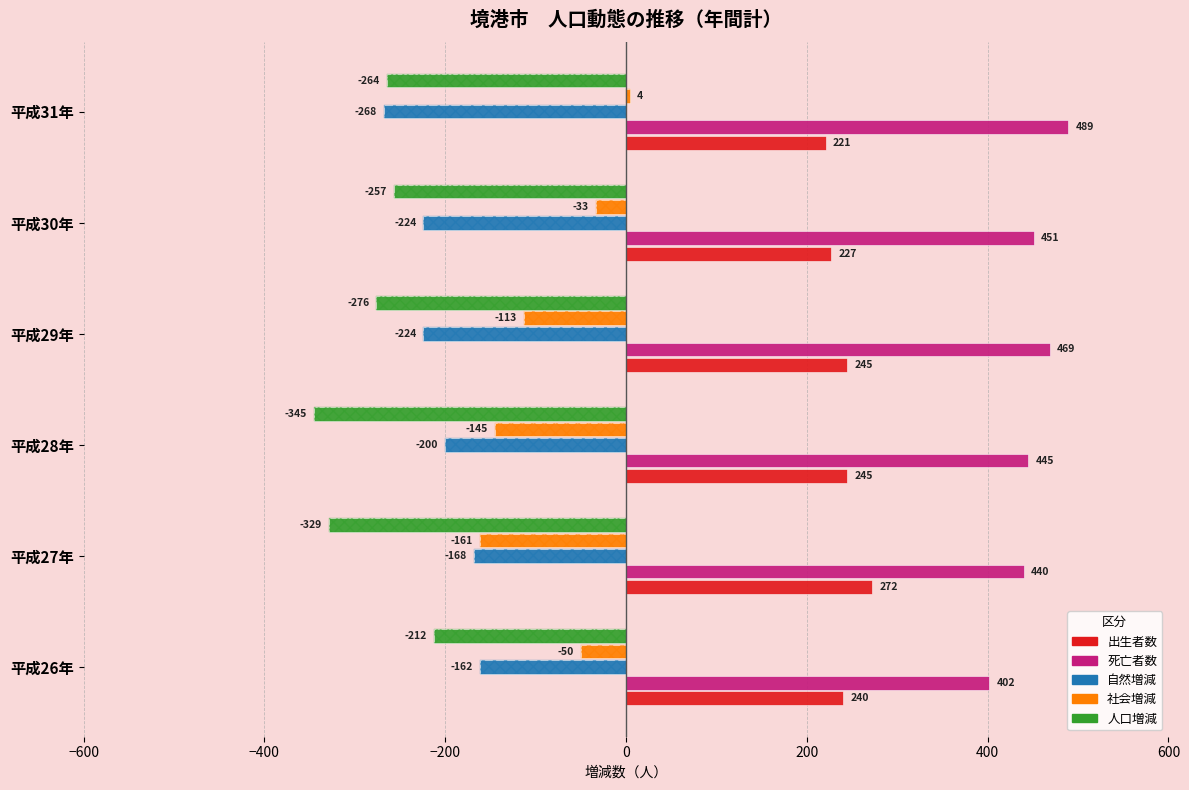

How many values in 社会増減 are below zero?

5